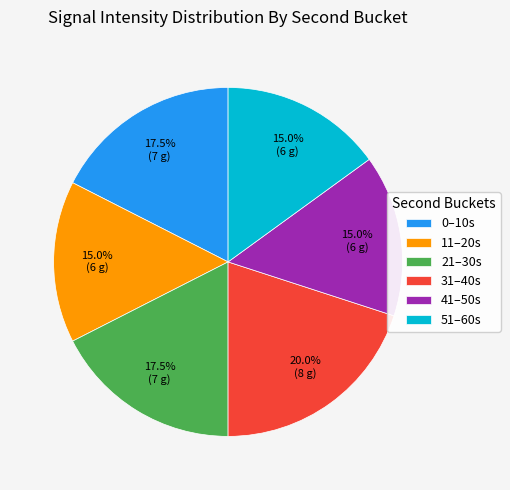

Between 31–40s and 21–30s, which is larger?

31–40s